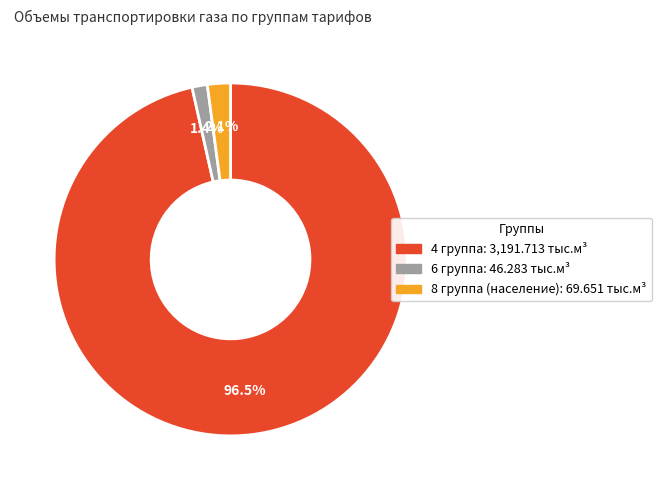

Rank the categories by value from lowest to highest.

6 группа, 8 группа (население), 4 группа